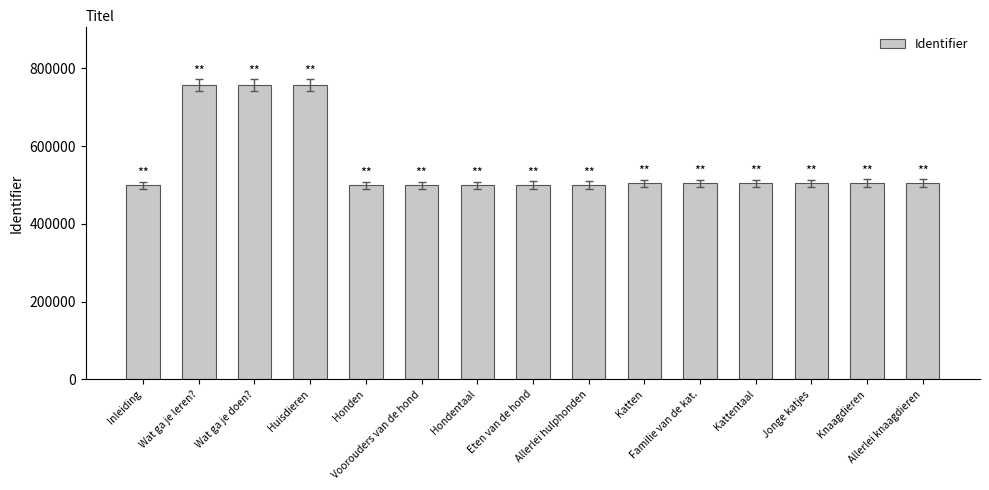

What is the smallest value displayed?

498588